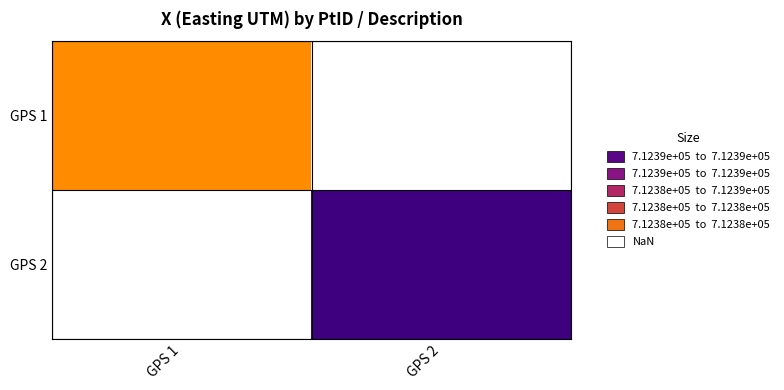

Is it true that GPS 2 equals 712390.7 at GPS 2?

True